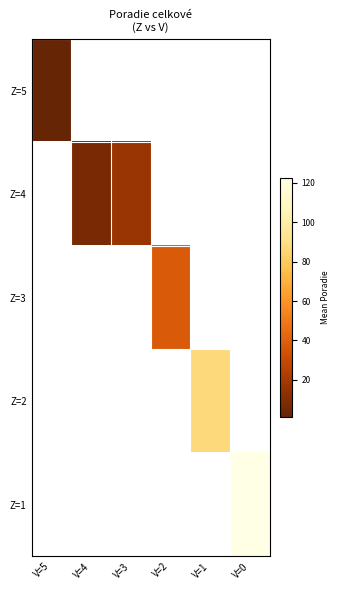

List the series in order of their overall mean, highest first.

Z=5, Z=4, Z=3, Z=2, Z=1